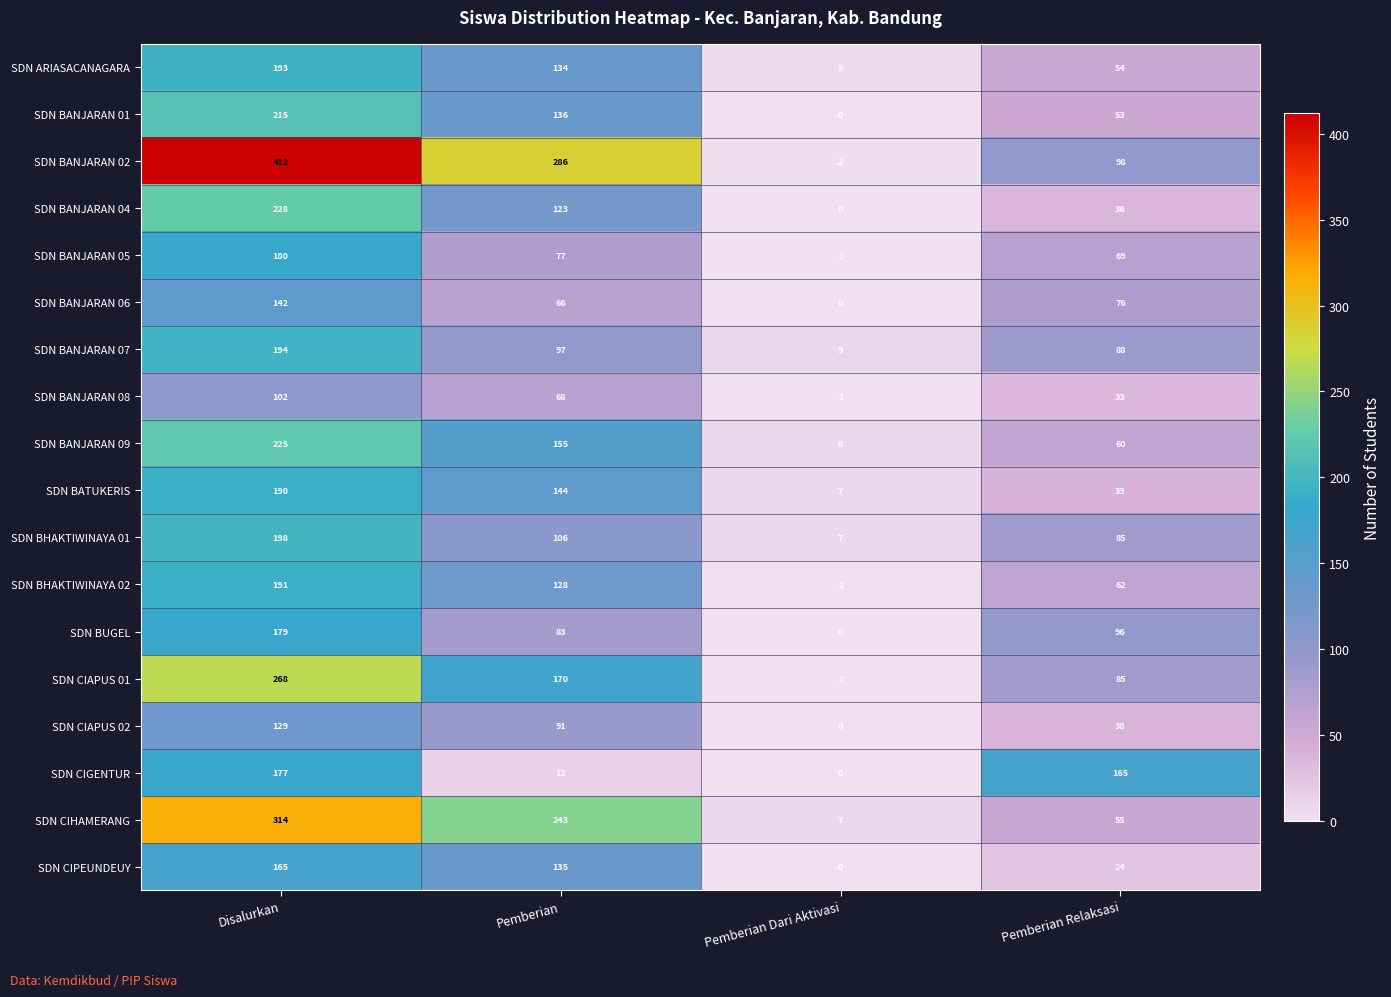

Rank the series by their maximum value, from lowest to highest.

SDN BANJARAN 08, SDN CIAPUS 02, SDN BANJARAN 06, SDN CIPEUNDEUY, SDN CIGENTUR, SDN BUGEL, SDN BANJARAN 05, SDN BATUKERIS, SDN BHAKTIWINAYA 02, SDN ARIASACANAGARA, SDN BANJARAN 07, SDN BHAKTIWINAYA 01, SDN BANJARAN 01, SDN BANJARAN 09, SDN BANJARAN 04, SDN CIAPUS 01, SDN CIHAMERANG, SDN BANJARAN 02